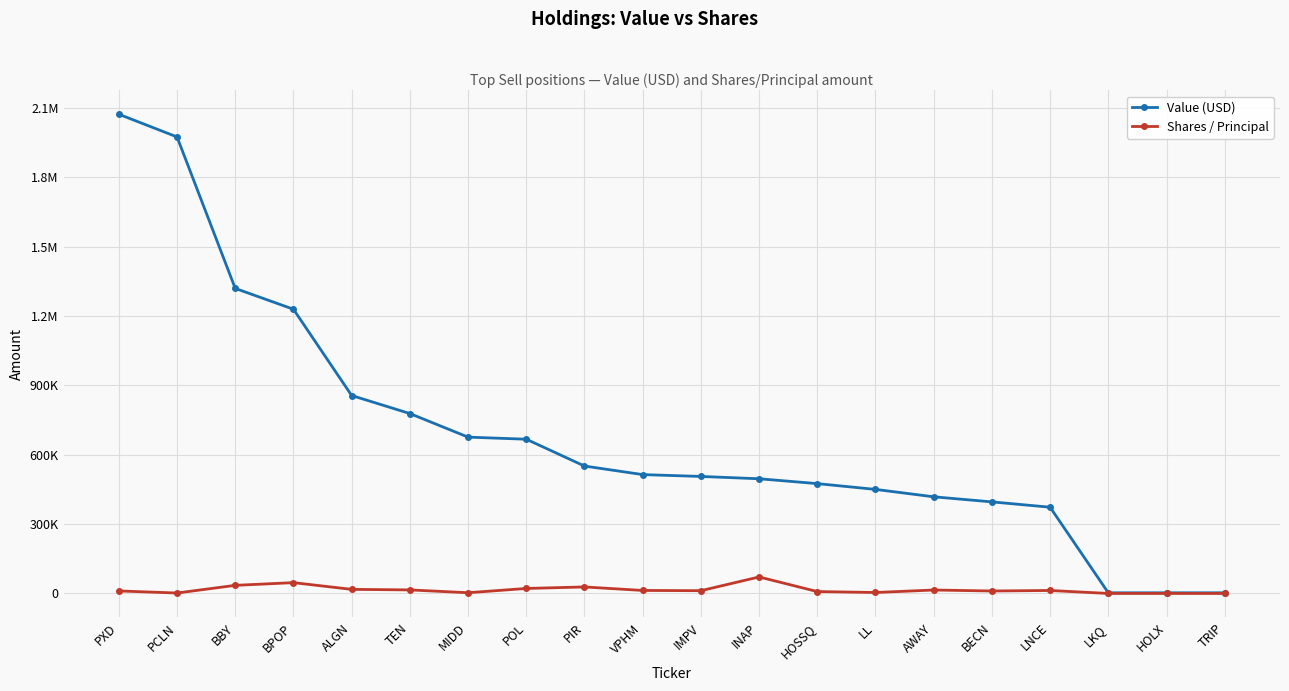

What is the total value across all series at PXD?

2082975